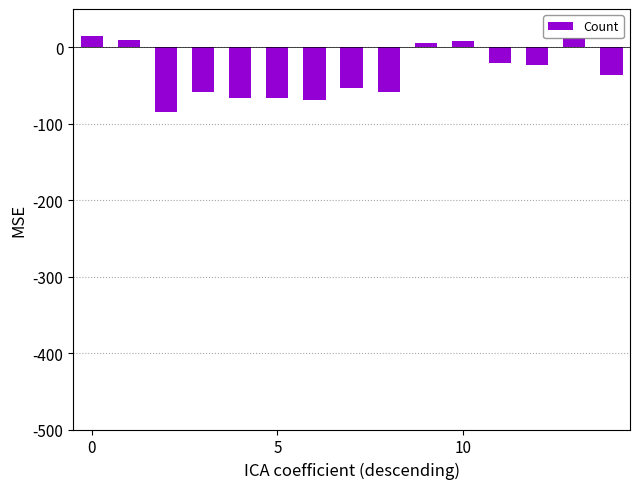

What is the difference between the maximum and second lowest values?

83.8